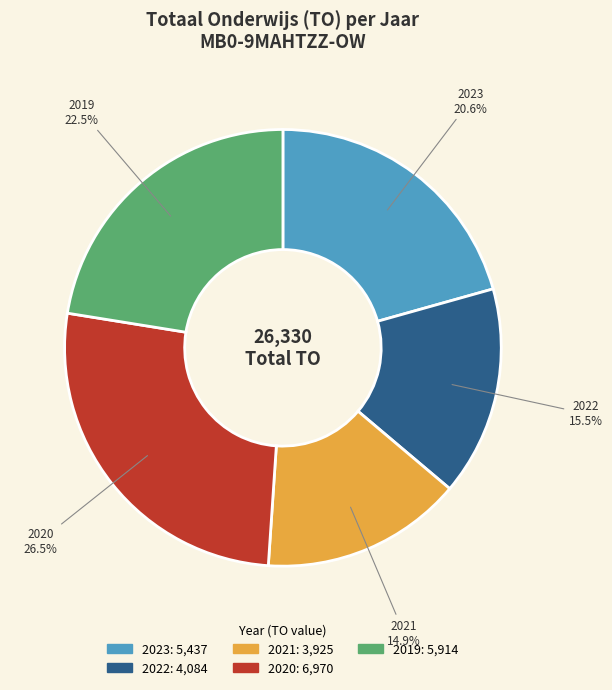

Combined, what portion of the pie is 2023 and 2019?

43.1%